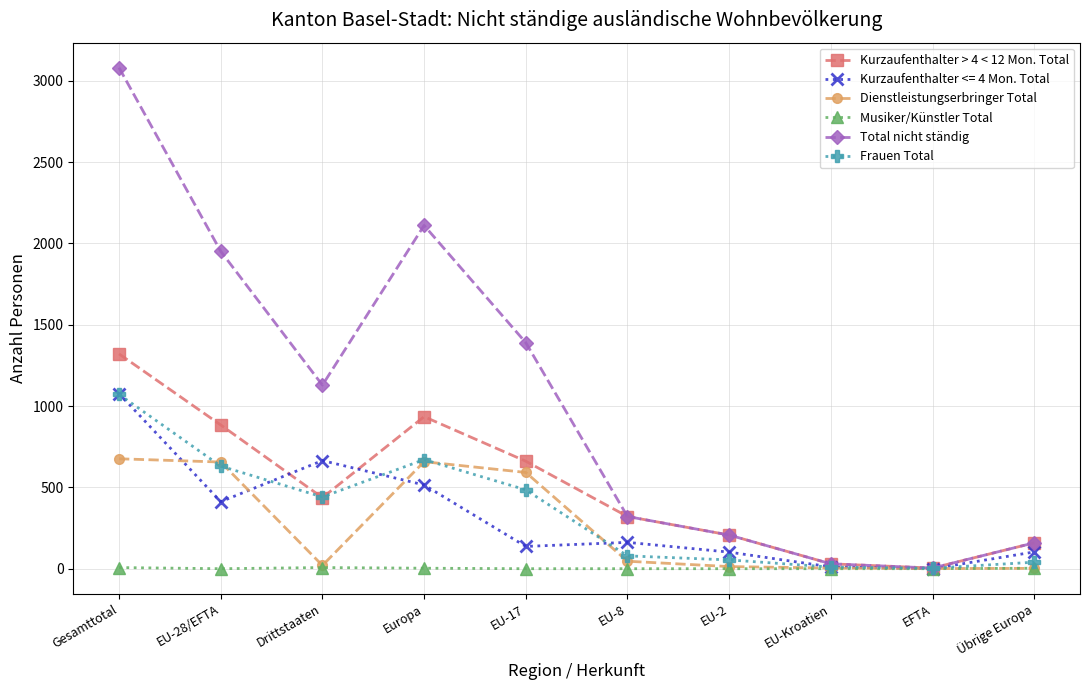

At which category is the sum across all series the highest?

Gesamttotal